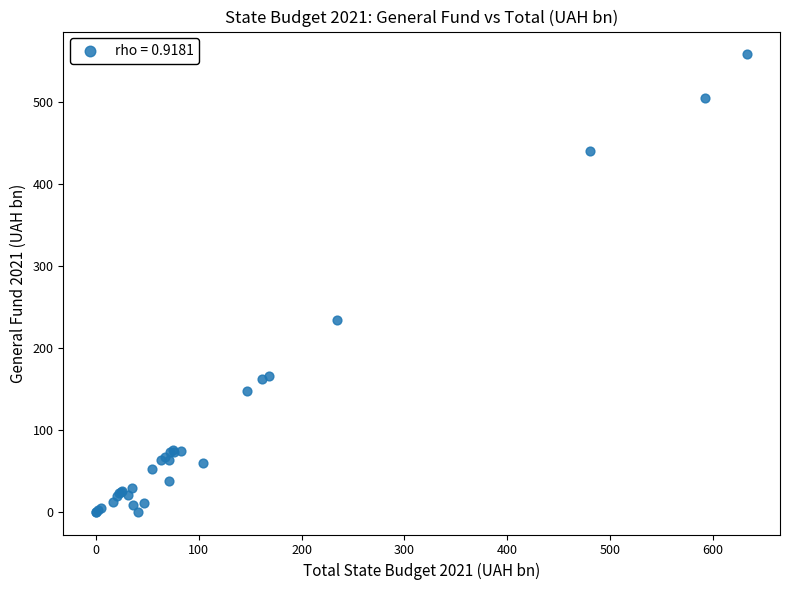

What Y value in the scatter plot is closest to 279?

234.3